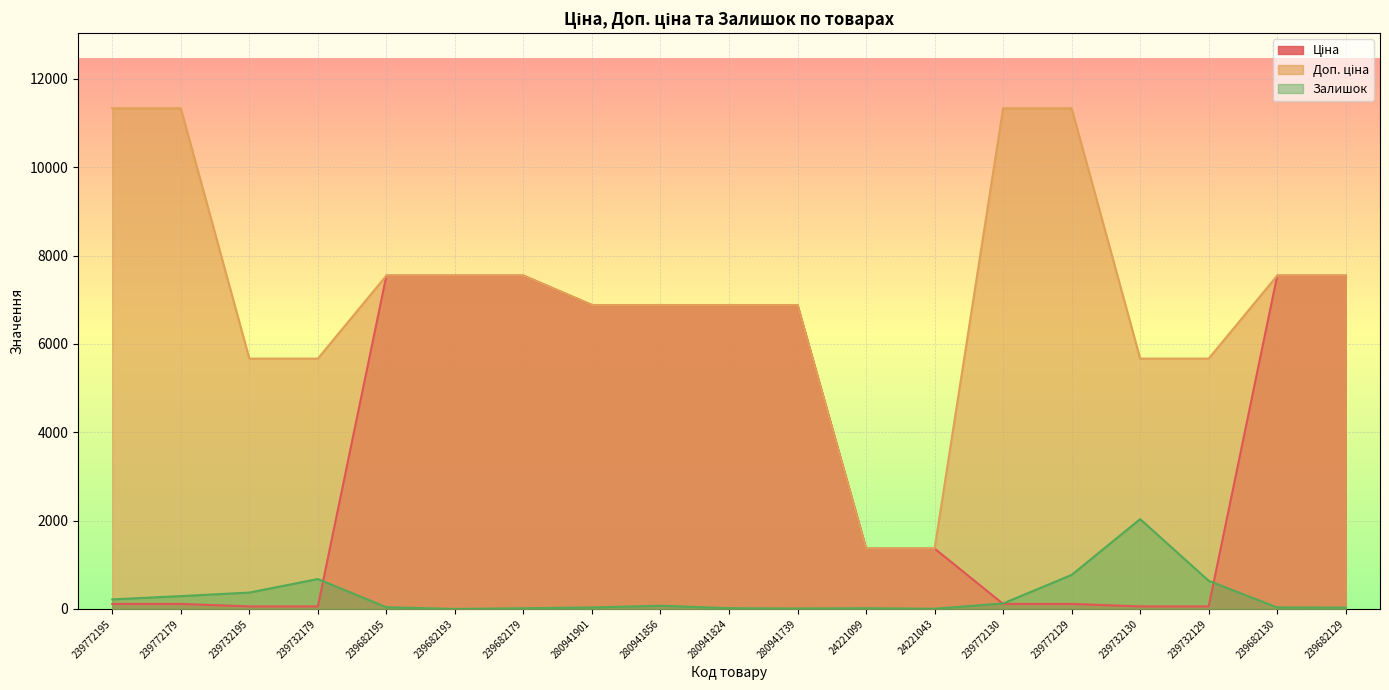

Where is the first local maximum for Залишок?

239732179